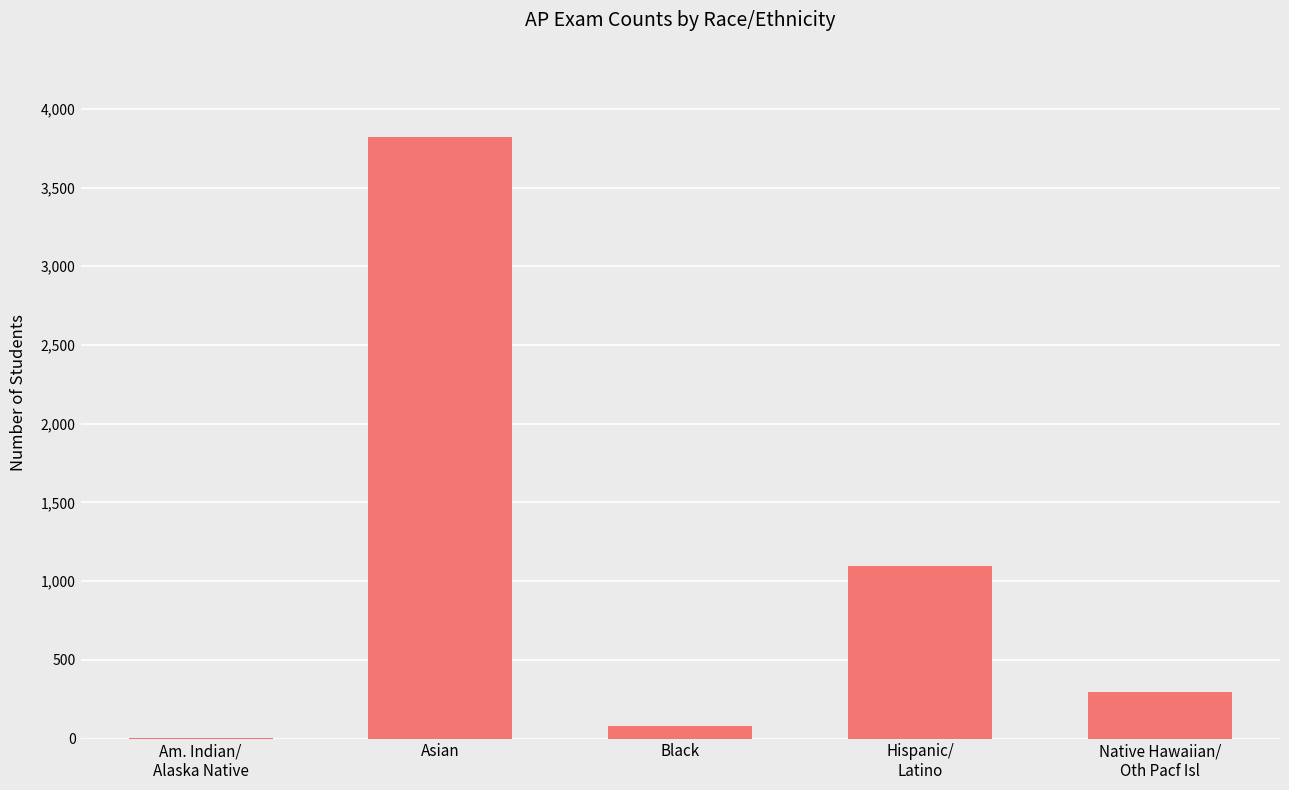

What is the greatest value displayed?

3821